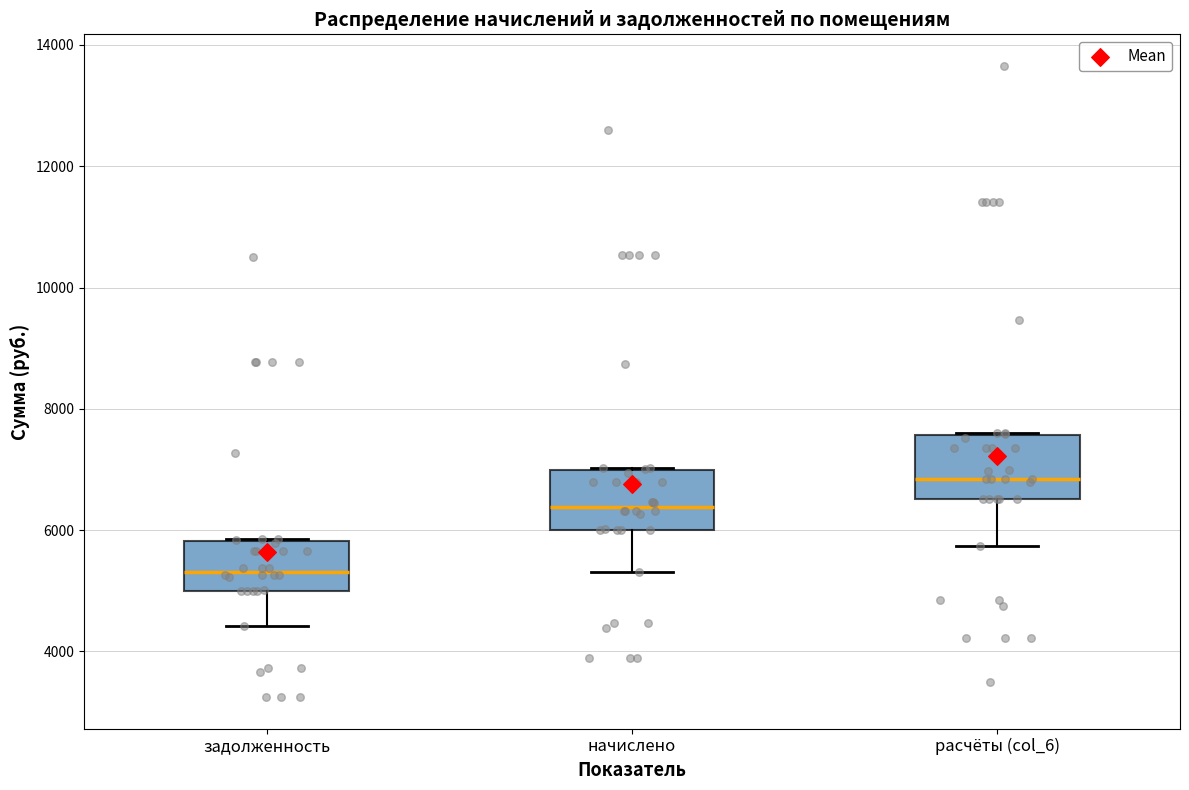

Reading left to right, transcribe this box plot: for each box, give where its median line is, the range the box spans, and where its two whiskers end, as read against the y-axis. The values are not printed on the chart, so give them approximately, as read against the axis.

задолженность: median 5400, box 5000 to 5800, whiskers 4400 to 5800
начислено: median 6400, box 6000 to 7000, whiskers 5400 to 7000
расчёты (col_6): median 6800, box 6600 to 7600, whiskers 5800 to 7600